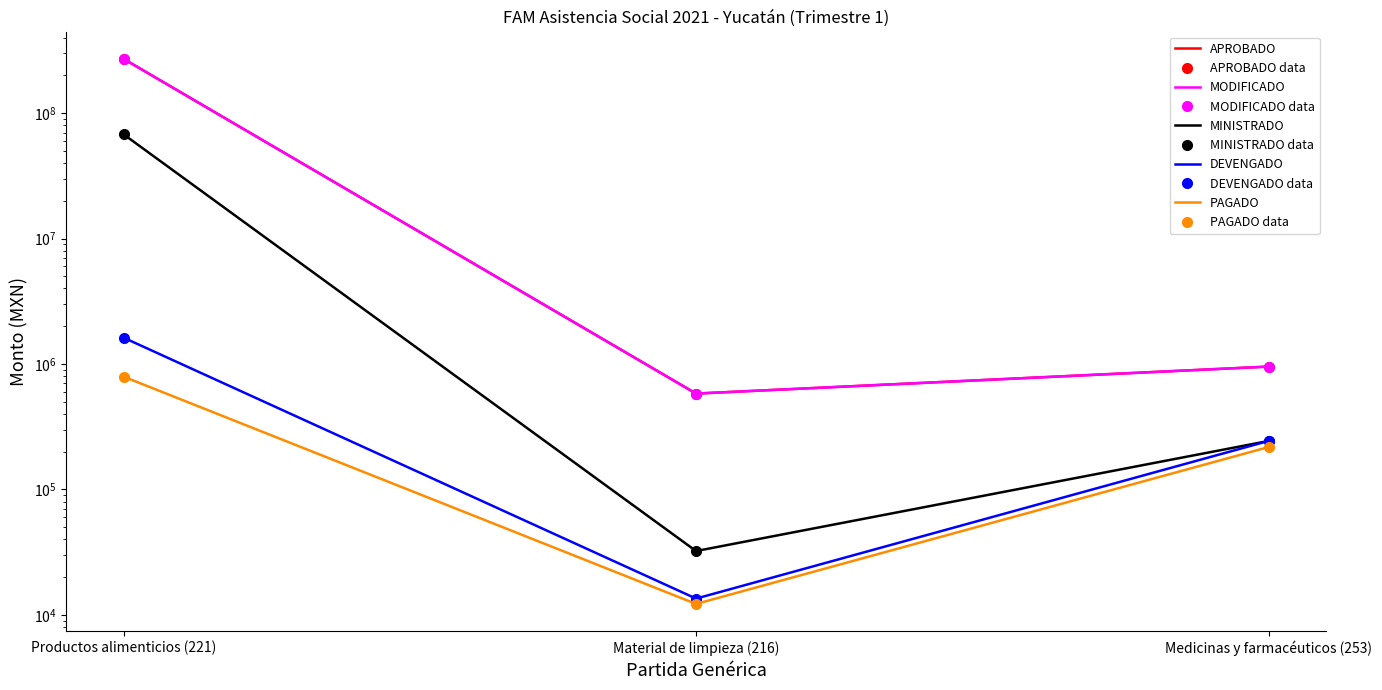

What are all the series names shown in the legend?

APROBADO, MODIFICADO, MINISTRADO, DEVENGADO, PAGADO